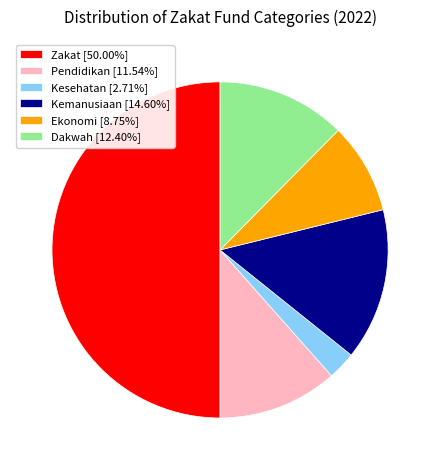

Combined, do Zakat [50.00%] and Dakwah [12.40%] account for over 50%?

Yes